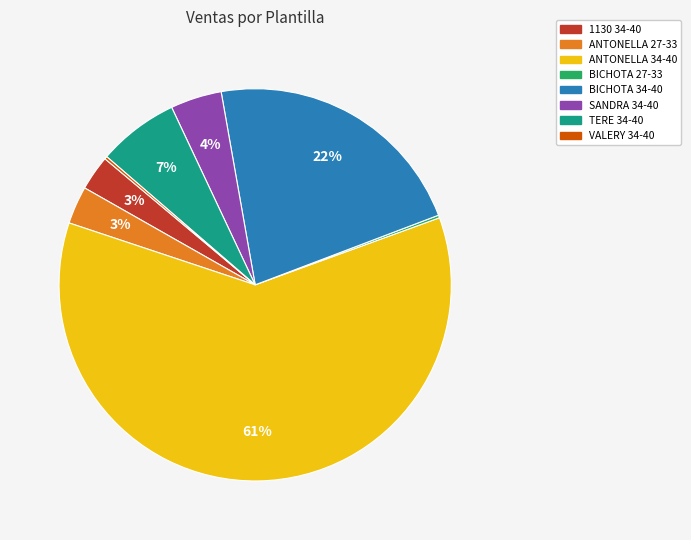

To the nearest percent, what is the average slice percentage?

12%